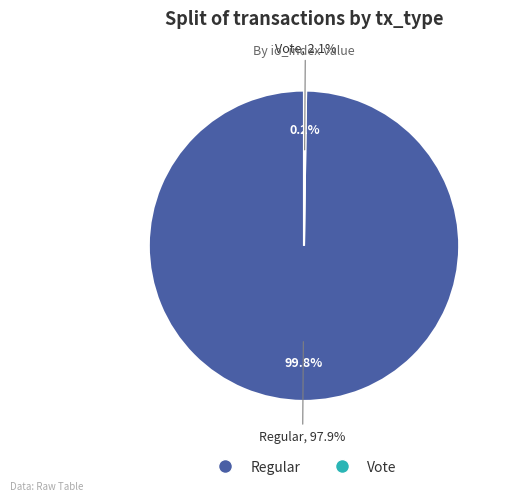

What percentage is NOT represented by Regular (io_index=919)?

0.2%